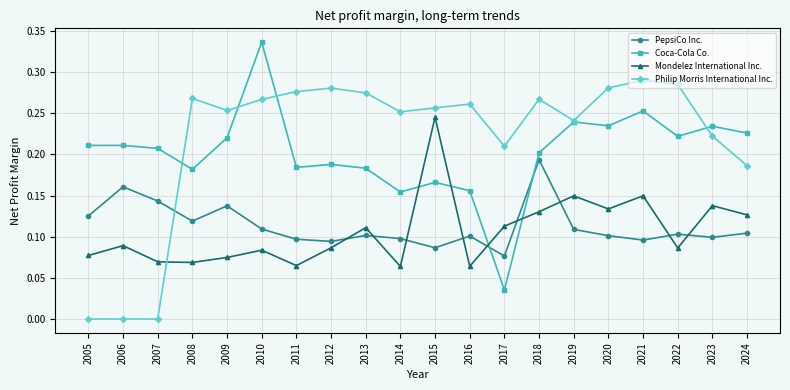

What is the sum of all Philip Morris International Inc. values?

4.4